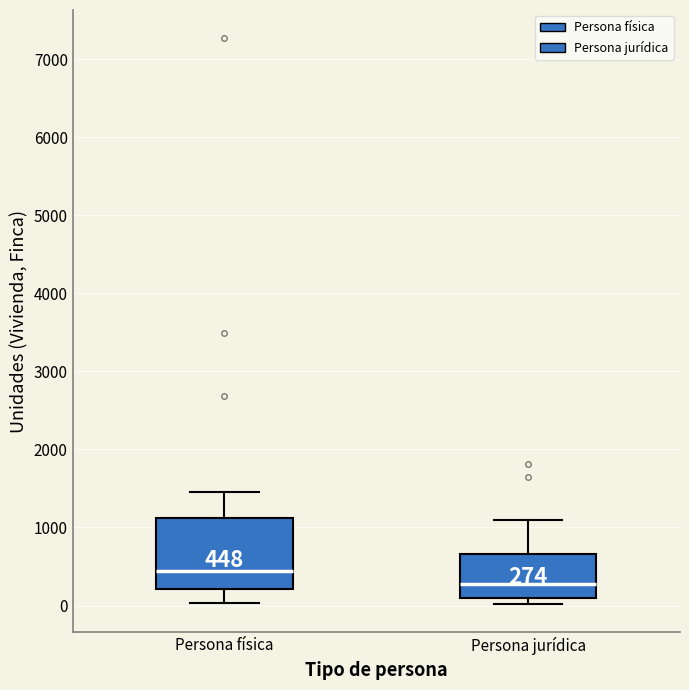

Which box has the highest median line?

Persona física